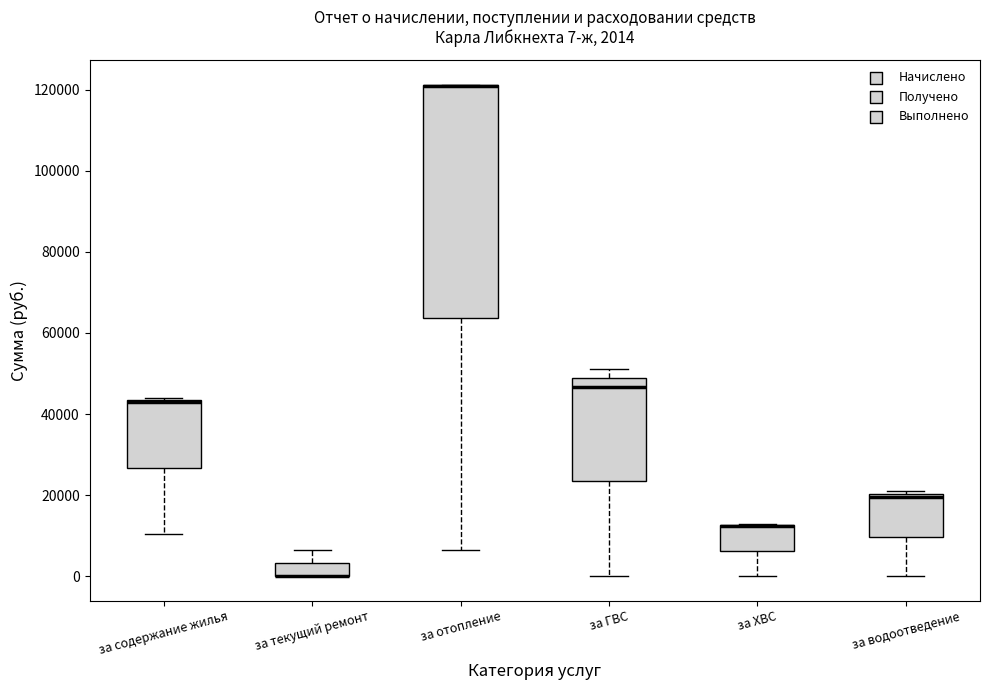

Comparing the boxes themselves (not the whiskers), which one is the tallest?

за отопление